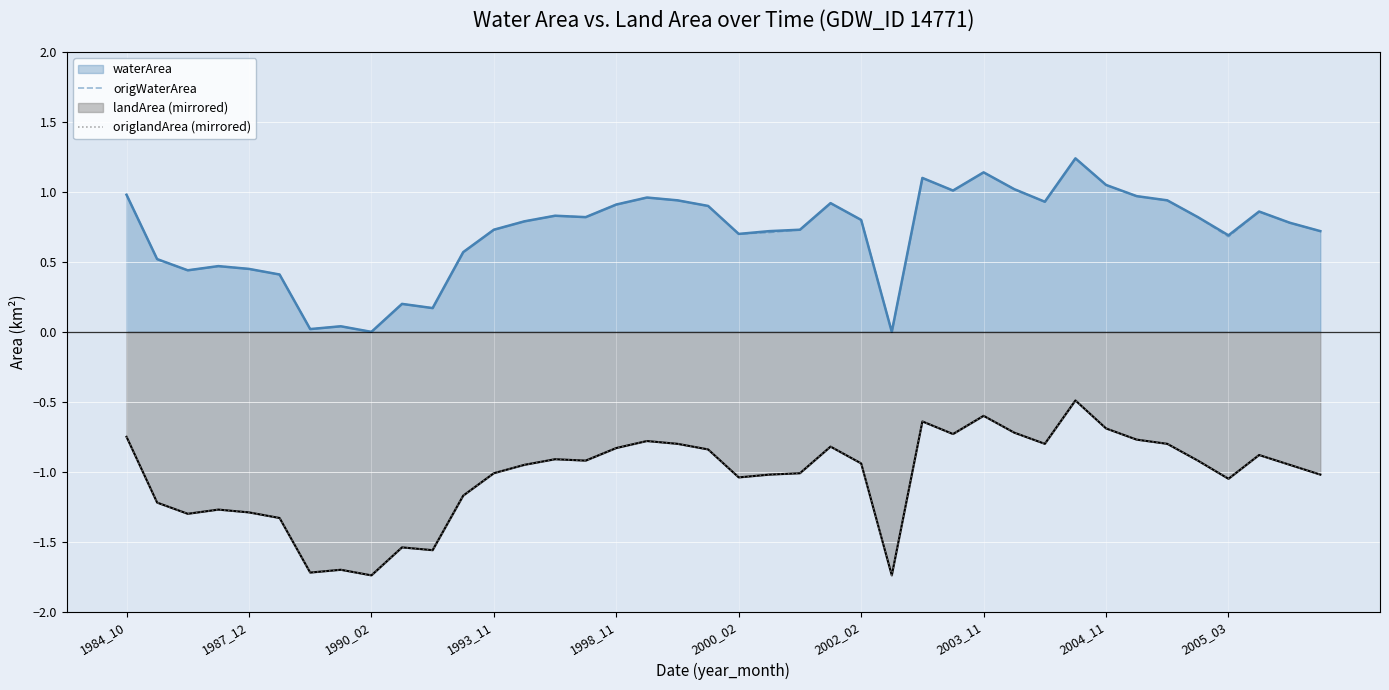

Is it true that origWaterArea equals 1.0 at 27?

True